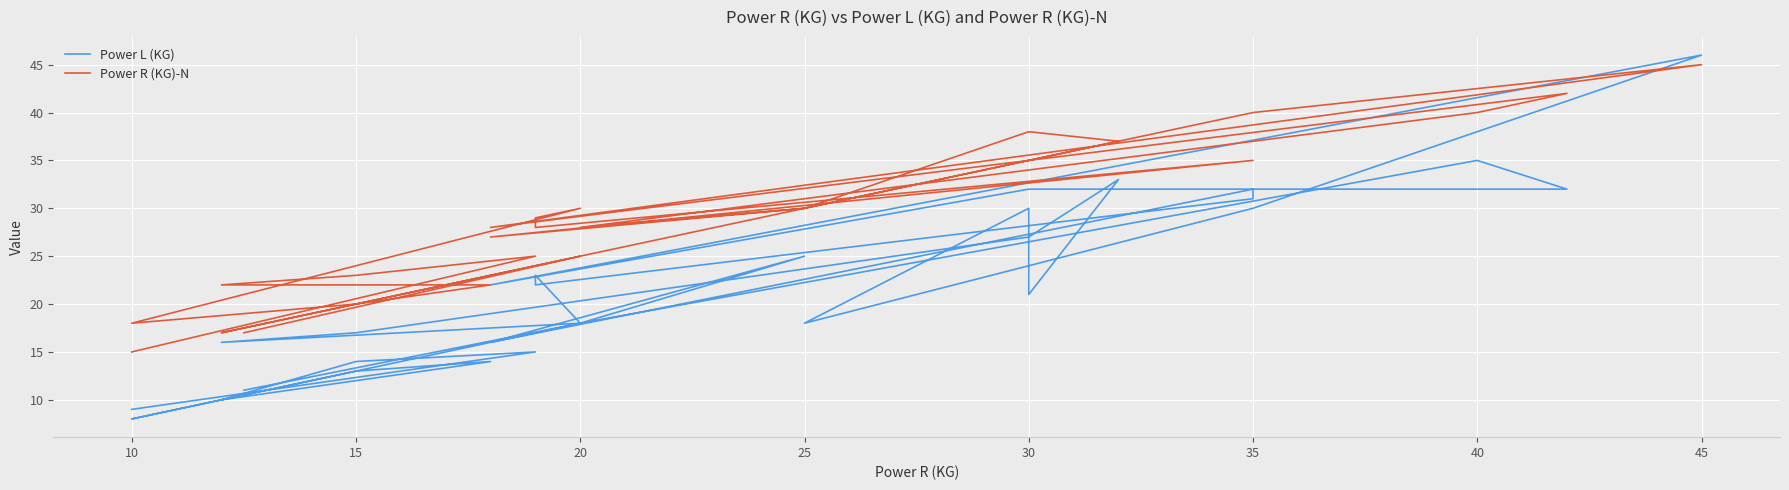

True or false: Power L (KG) and Power R (KG)-N cross at least once.

True